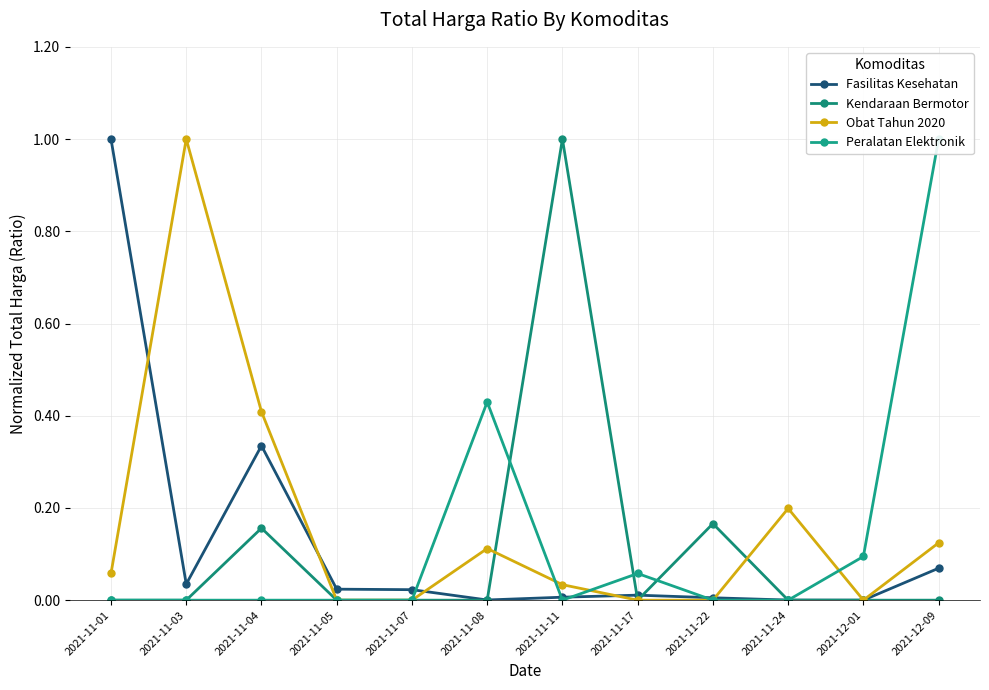

At which category does the chart reach its peak across all series?

2021-11-01